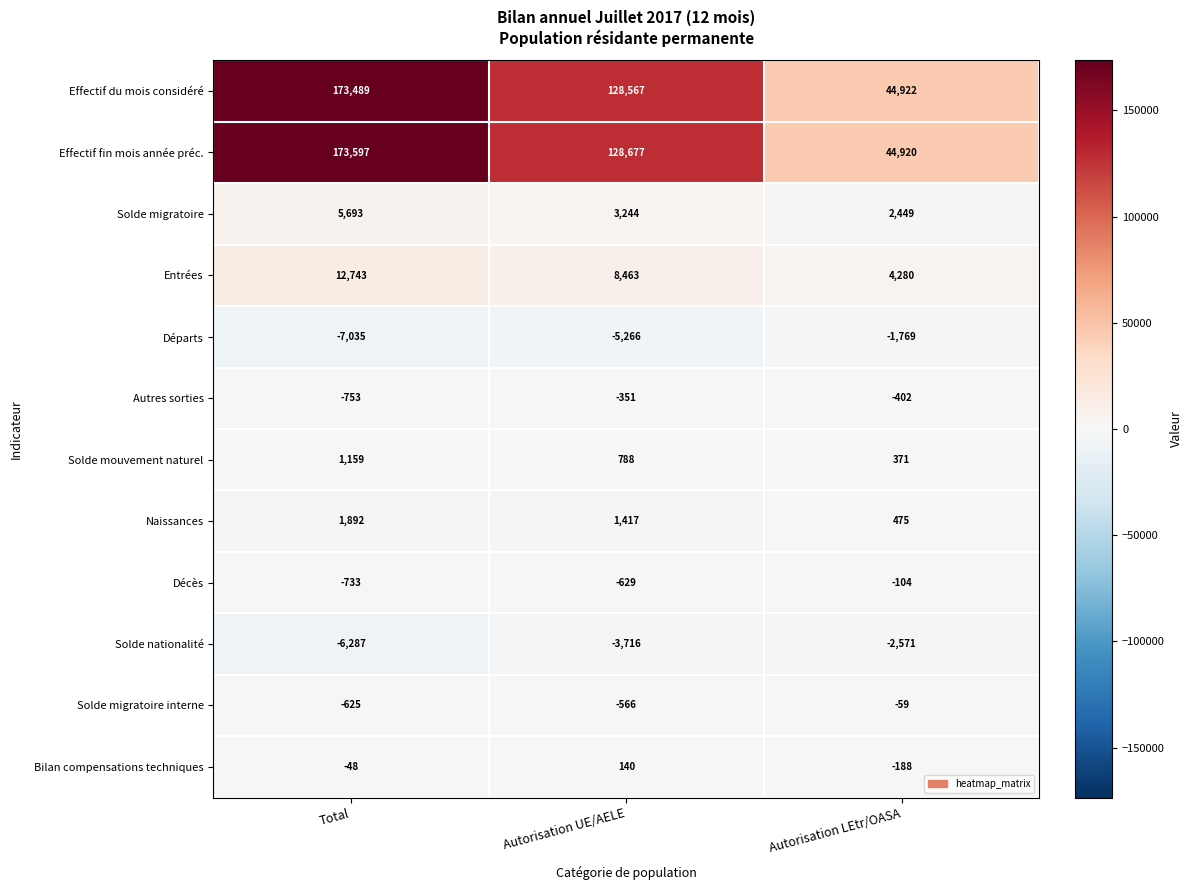

What is the highest value of the Solde nationalité series?

-2571